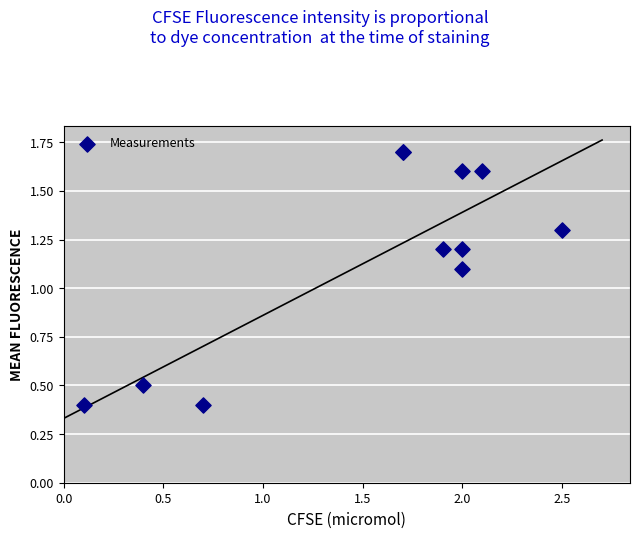

What Y value in the scatter plot is closest to 1?

1.1